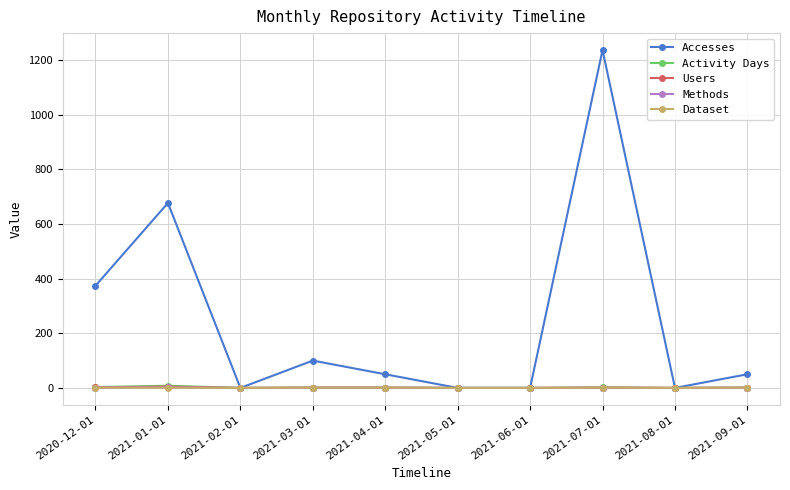

Which series changed the most between 2021-01-01 and 2021-06-01?

Accesses